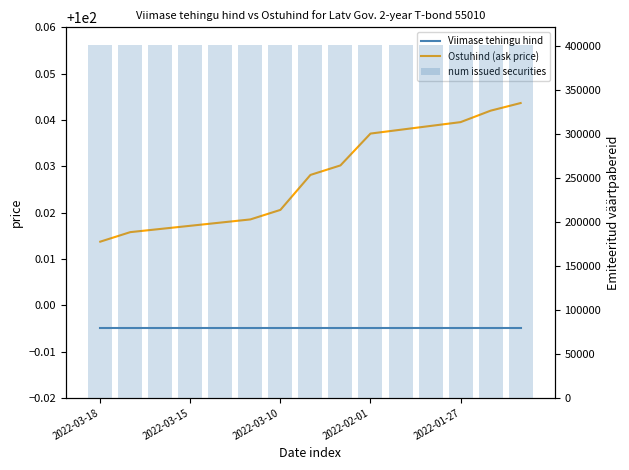

Reading left to right, what are all the values shown in this chart?

Viimase tehingu hind: 100.0	100.0	100.0	100.0	100.0	100.0	100.0	100.0	100.0	100.0	100.0	100.0	100.0	100.0	100.0
Ostuhind (ask price): 100.0	100.0	100.0	100.0	100.0	100.0	100.0	100.0	100.0	100.0	100.0	100.0	100.0	100.0	100.0
num issued securities: 401500.0	401500.0	401500.0	401500.0	401500.0	401500.0	401500.0	401500.0	401500.0	401500.0	401500.0	401500.0	401500.0	401500.0	401500.0